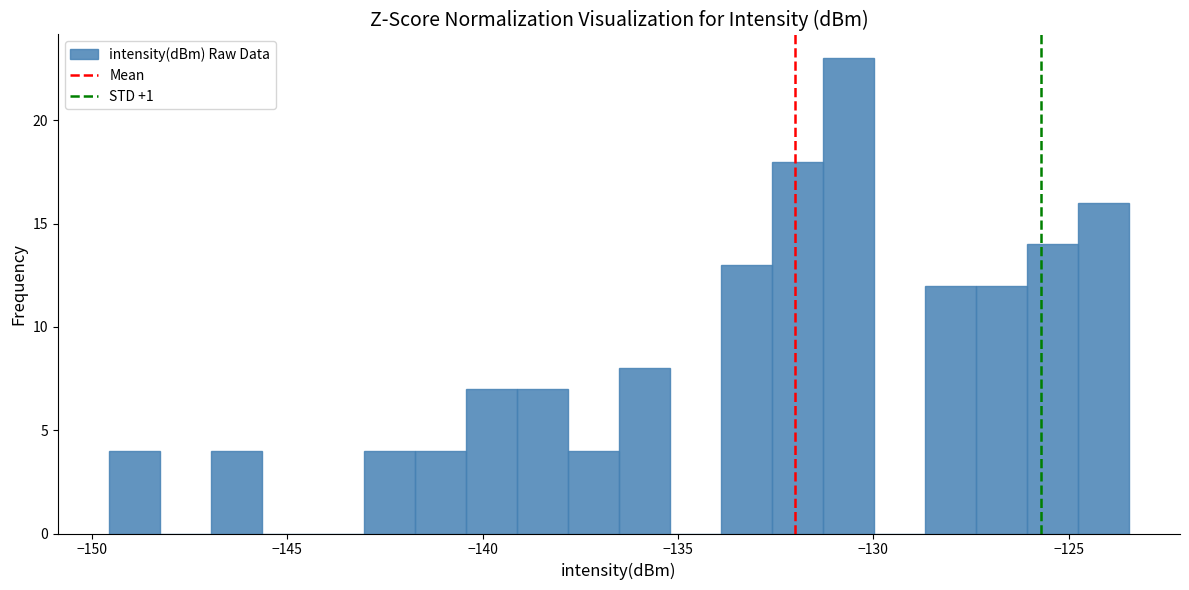

Around what value on the x-axis is the tallest bar? Give the approximate position of its centre, as read against the axis.

-130.5